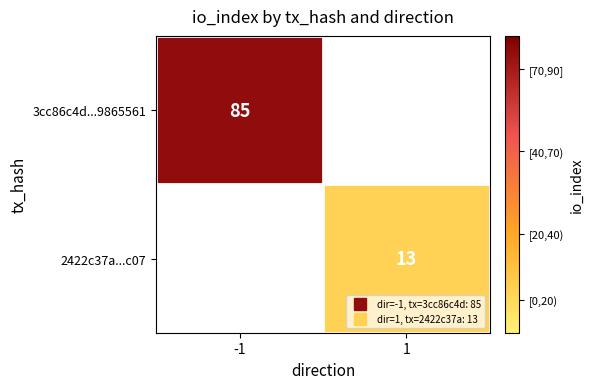

Which series has the largest total across all categories?

3cc86c4d...9865561